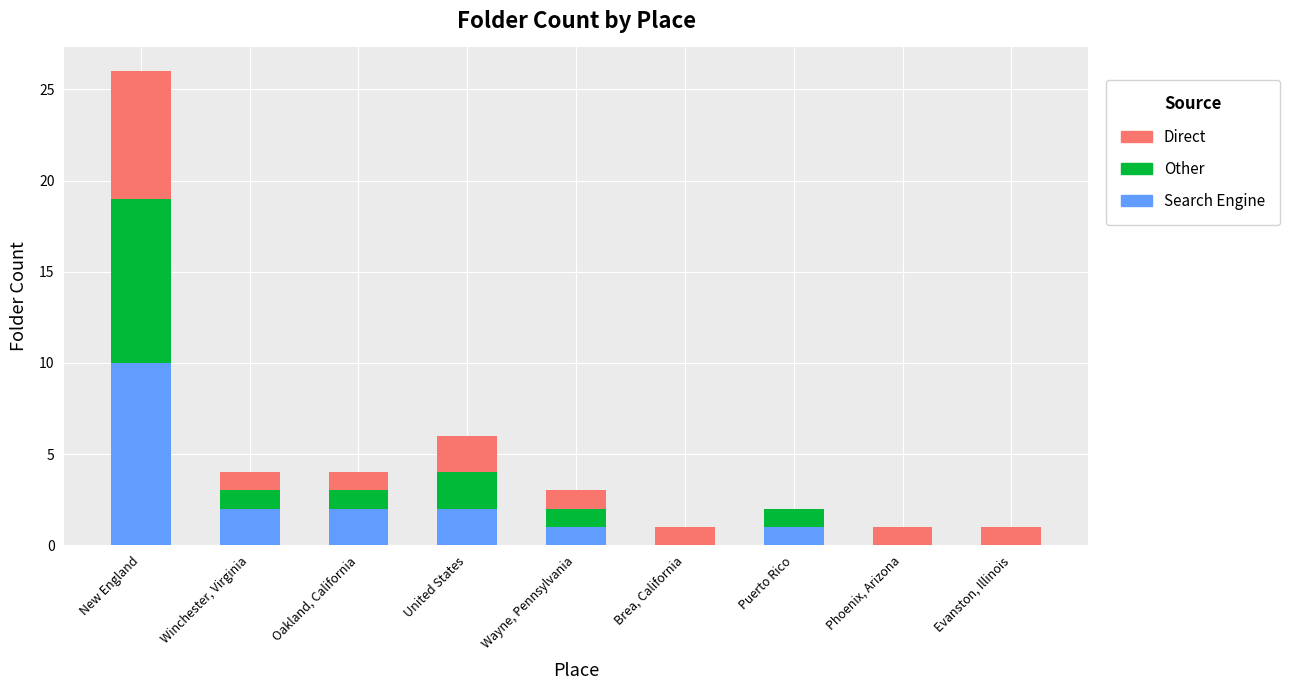

Reading left to right, transcribe the values for Search Engine.

New England=10	Winchester, Virginia=2	Oakland, California=2	United States=2	Wayne, Pennsylvania=1	Brea, California=0	Puerto Rico=1	Phoenix, Arizona=0	Evanston, Illinois=0